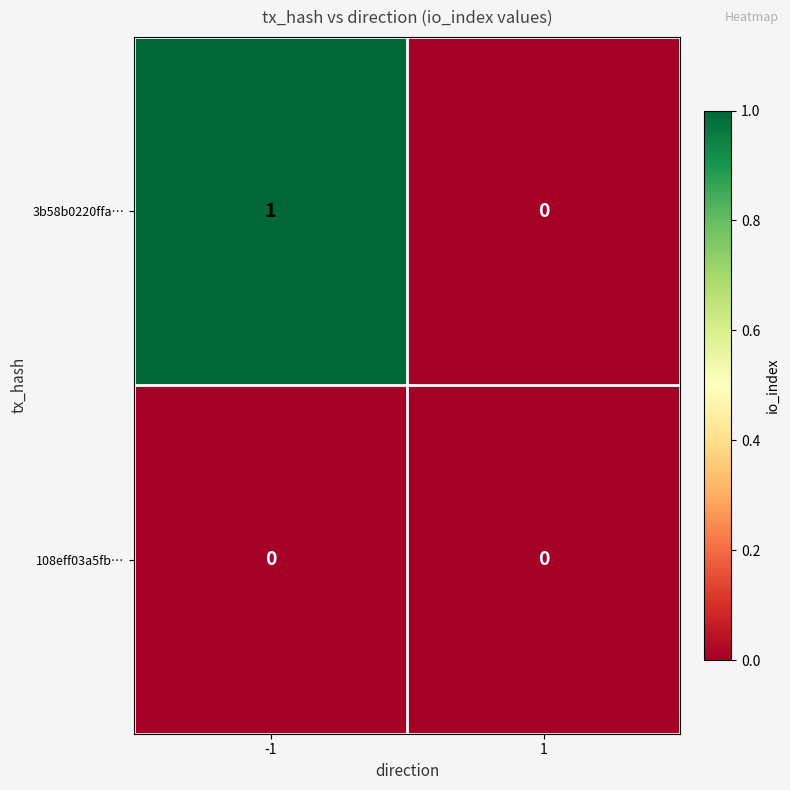

How many data points does each series have?

2